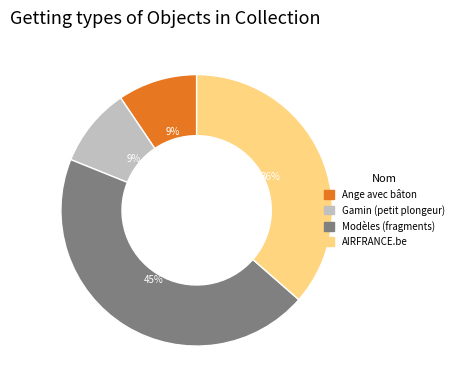

Is it true that Gamin (petit plongeur) is 1% of the pie?

False